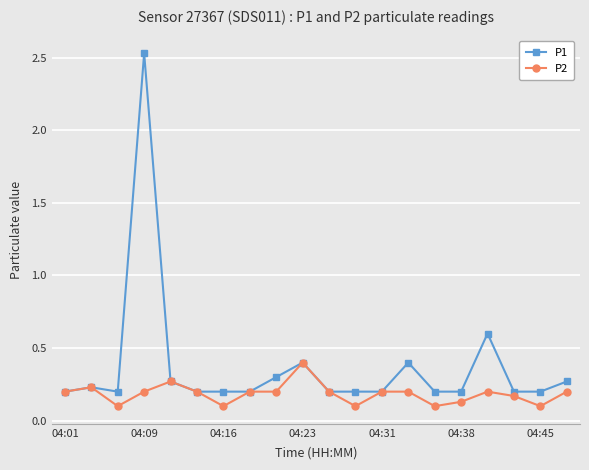

Which series has the largest total across all categories?

P1